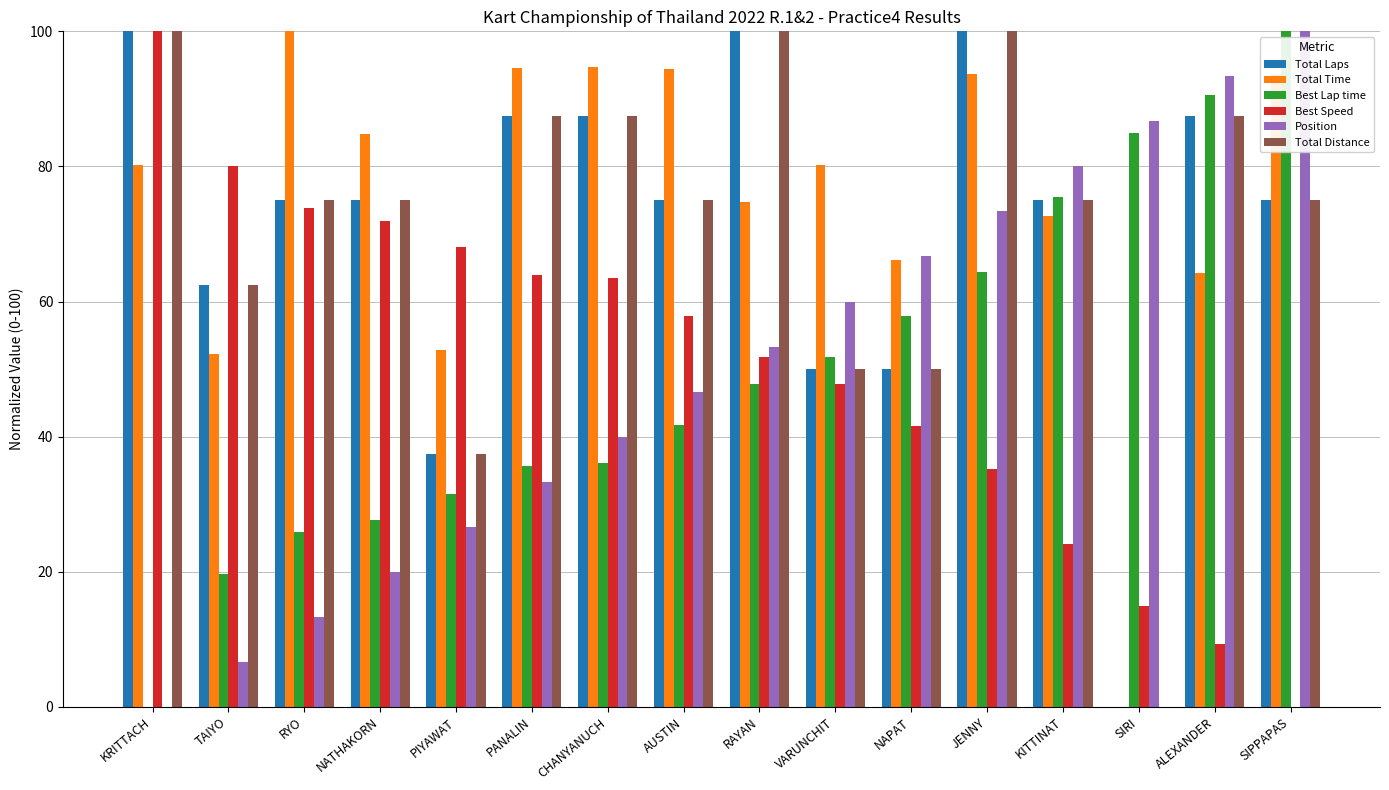

Which series changed the most between RYO and NATHAKORN?

Total Time